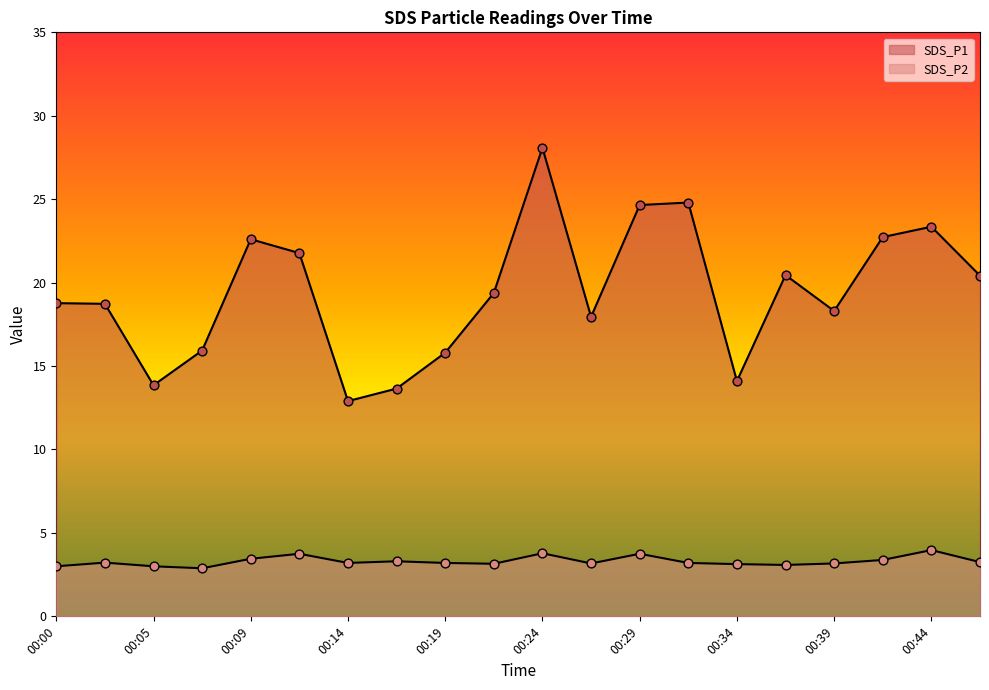

At which category is the sum across all series the highest?

00:24